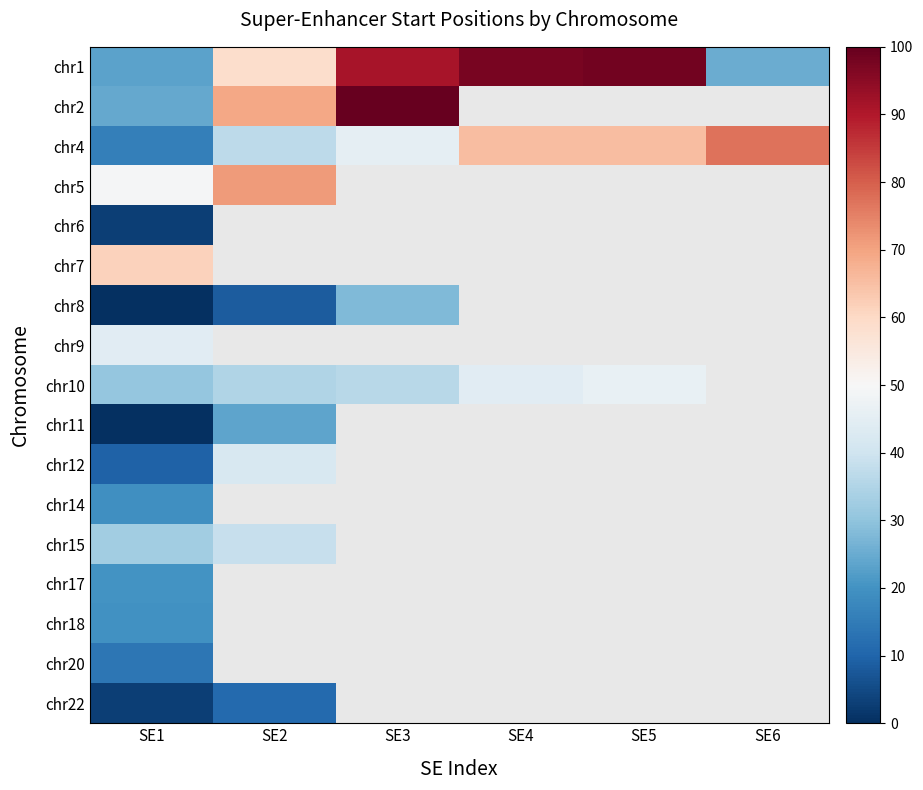

Which series changed the most between SE5 and SE6?

chr1